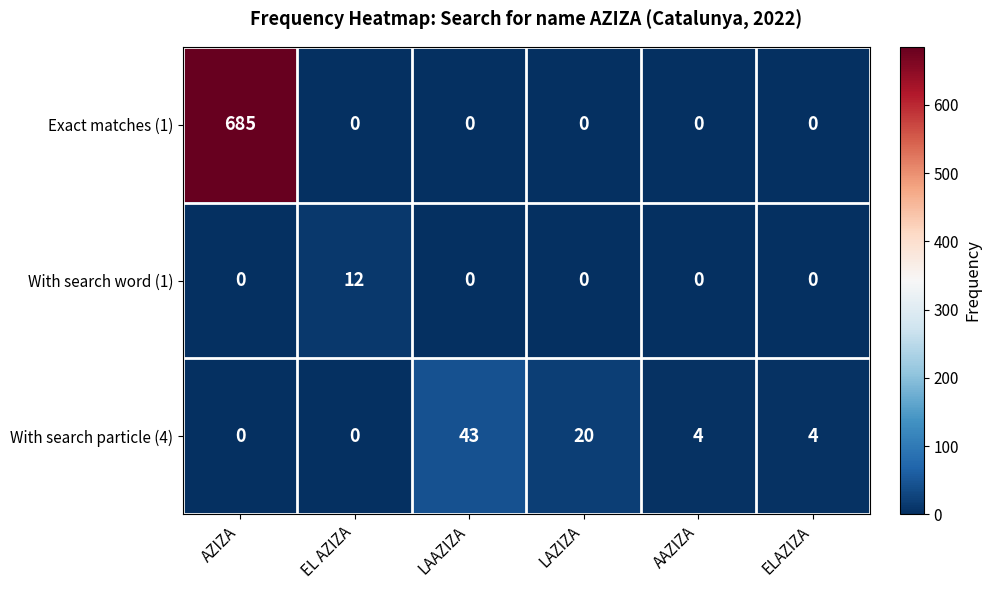

Reading right to left, extract all data points from this chart.

Exact matches (1): 0	0	0	0	0	685
With search word (1): 0	0	0	0	12	0
With search particle (4): 4	4	20	43	0	0